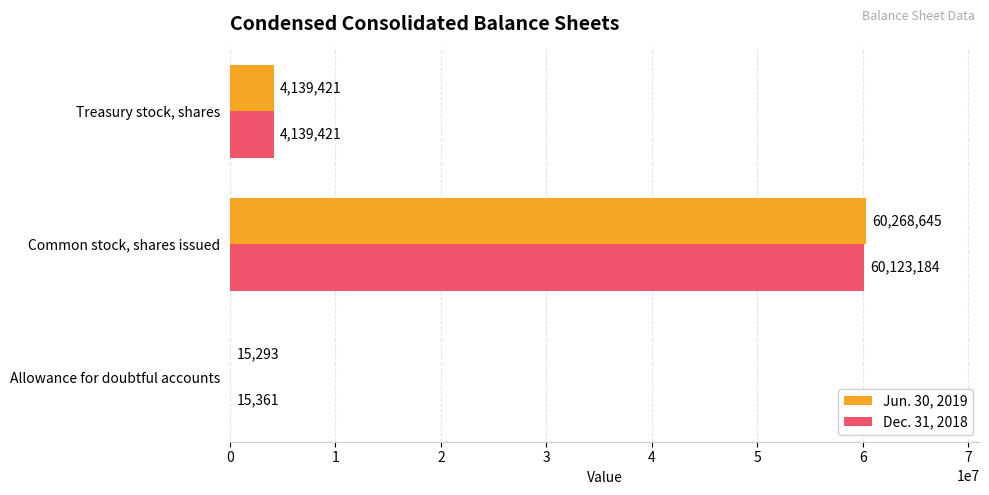

How many distinct data groups are displayed?

2